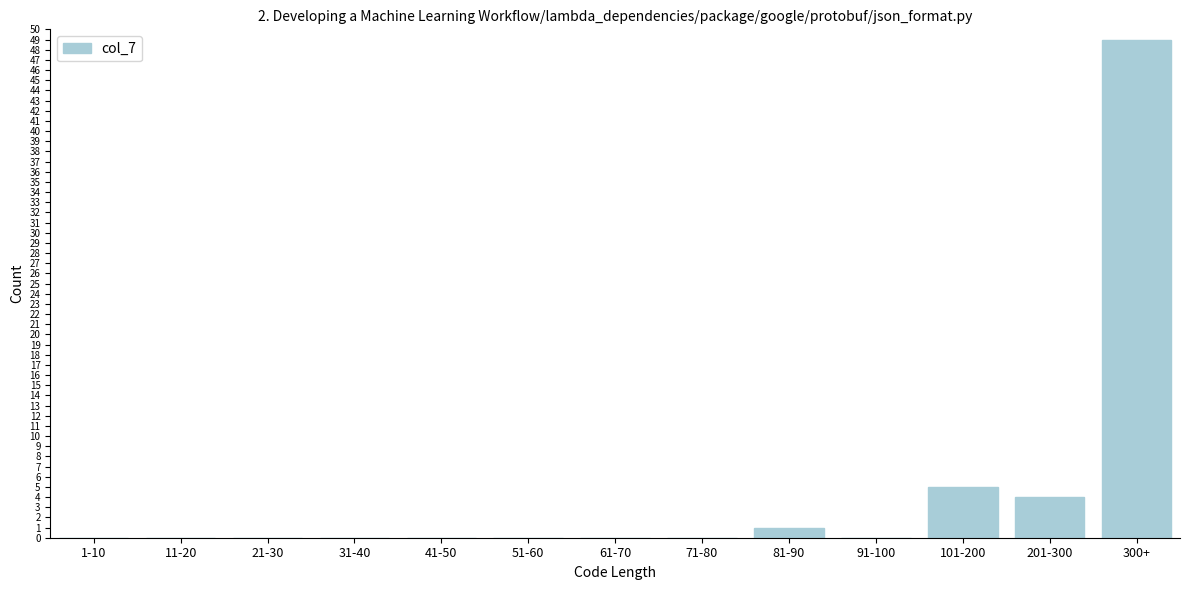

Reading right to left, list all the values displayed in this chart.

300+=49	201-300=4	101-200=5	91-100=0	81-90=1	71-80=0	61-70=0	51-60=0	41-50=0	31-40=0	21-30=0	11-20=0	1-10=0